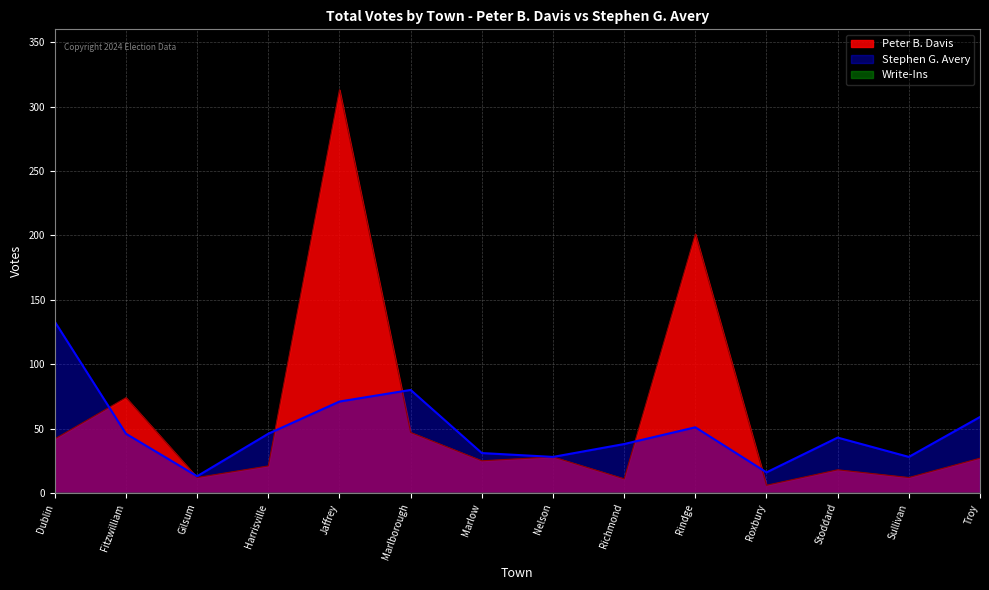

What is the sum of all Peter B. Davis values?

837